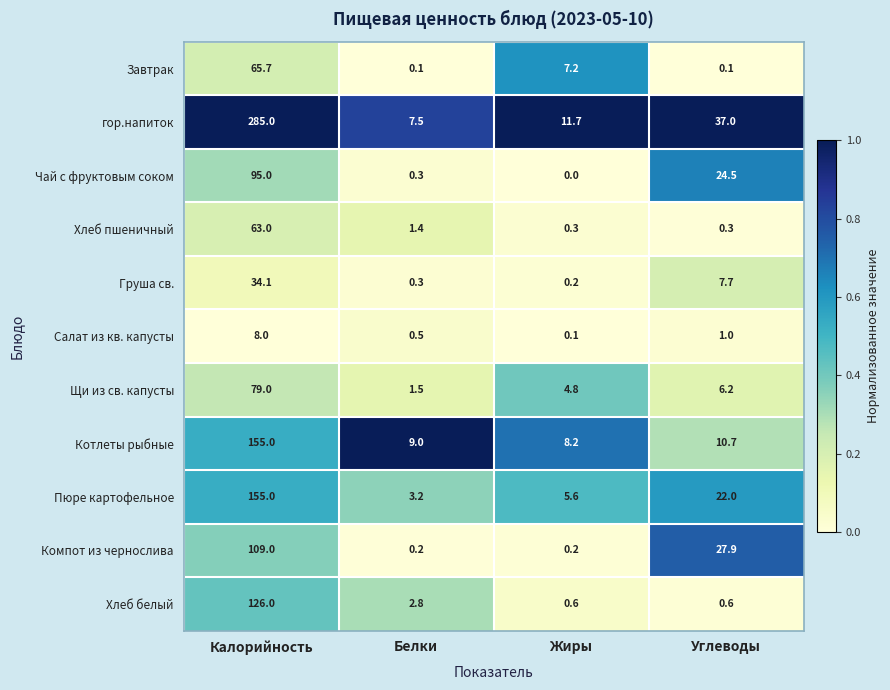

Where does the Пюре картофельное series first go above 22?

Калорийность